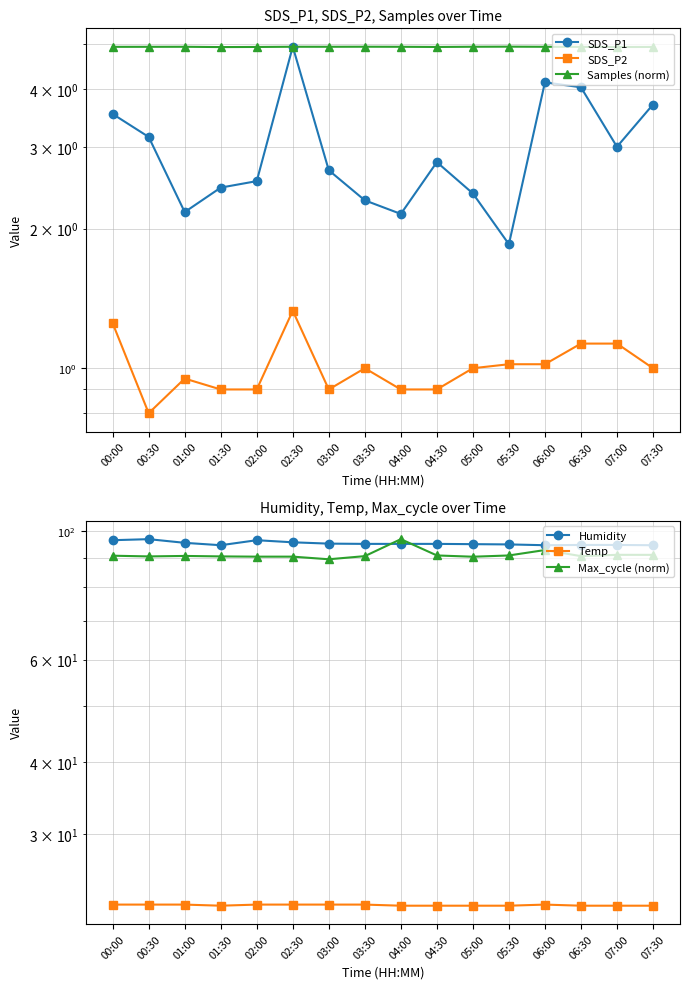

What is the greatest value displayed?

96.8